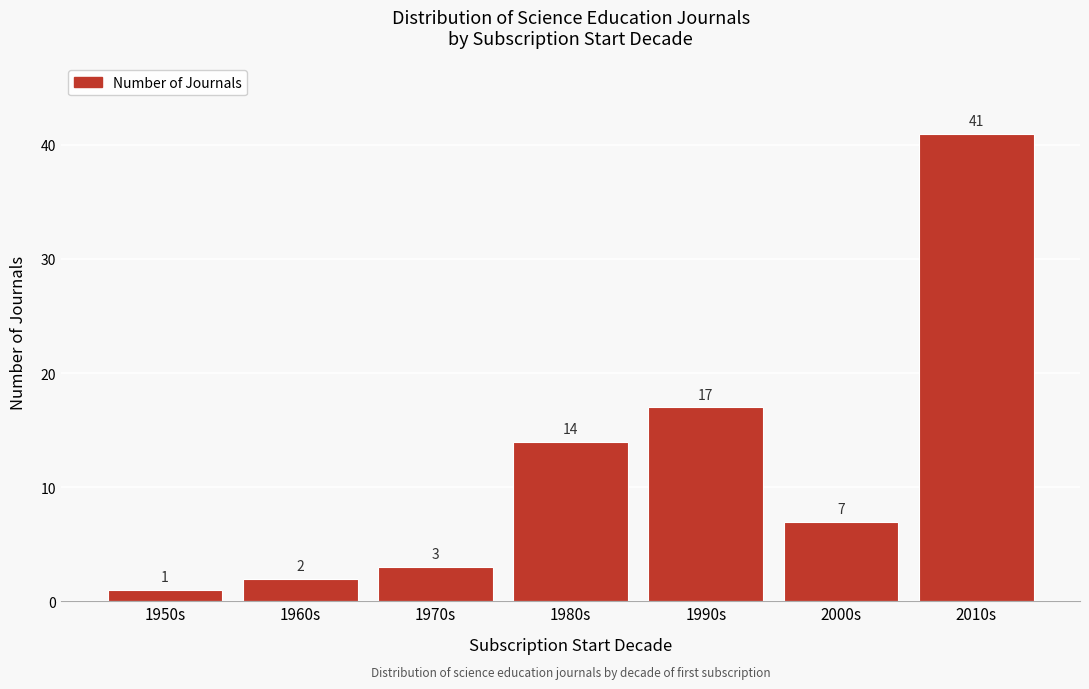

Reading left to right, transcribe all the data shown in this chart.

1	2	3	14	17	7	41